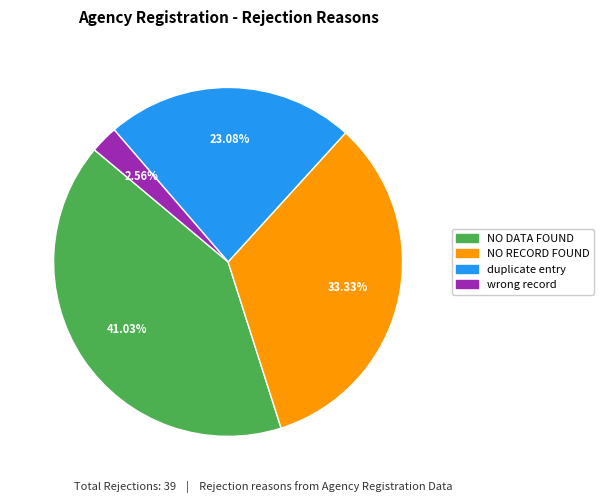

What is the ratio of the value at NO DATA FOUND to the value at duplicate entry?

1.8